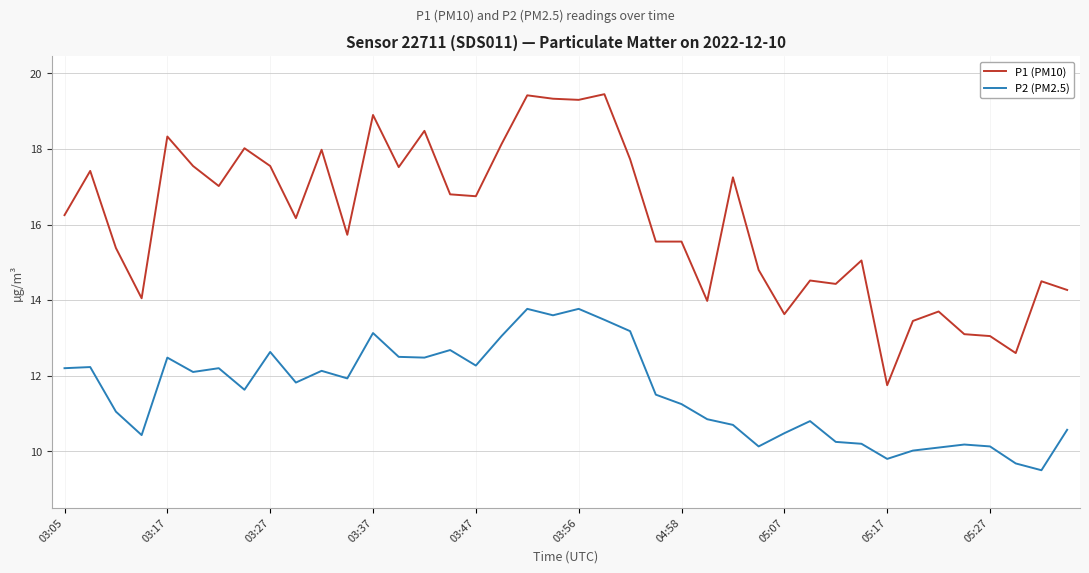

What is the difference between the maximum and minimum values in the P2 (PM2.5) series?

4.3